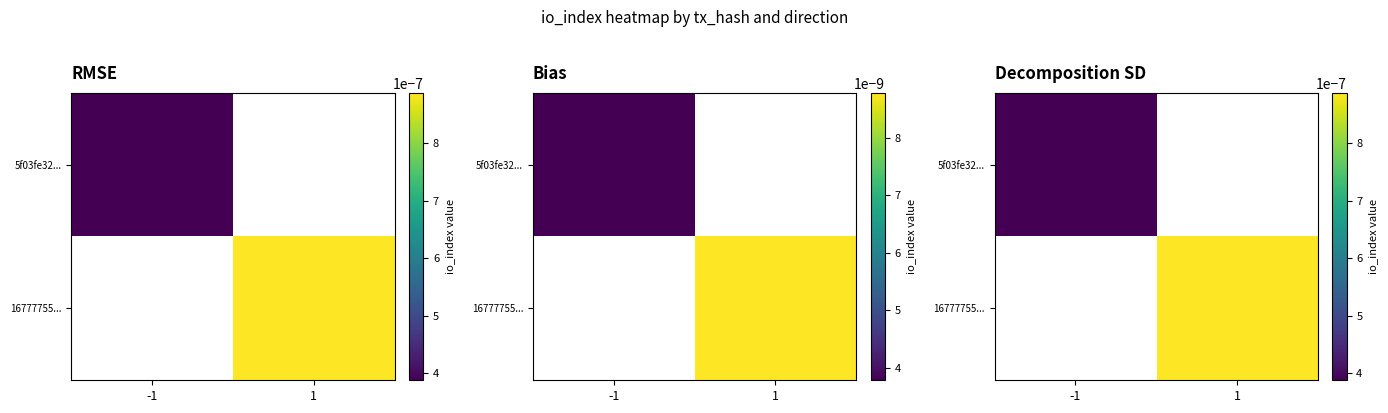

Rank the series by their average value, from lowest to highest.

5f03fe32..., 16777755...